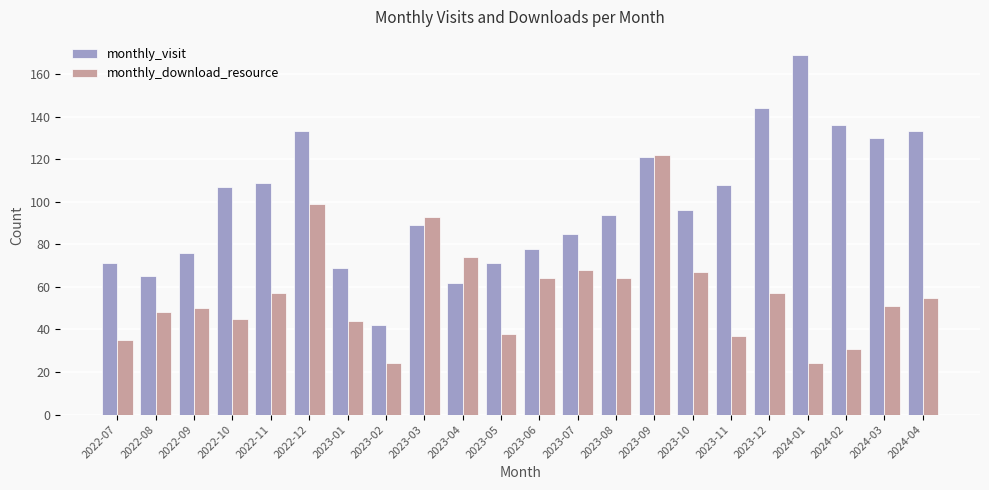

At which category is the sum across all series the highest?

2023-09